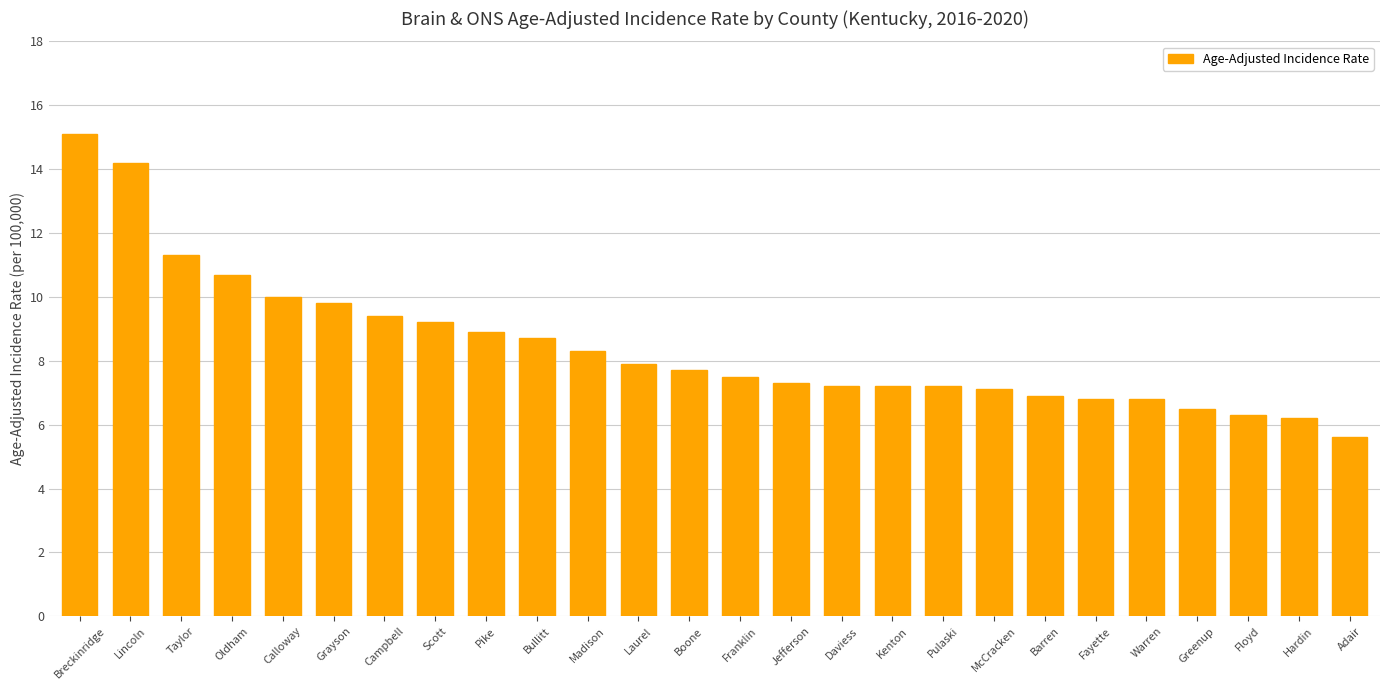

Reading left to right, what are all the values shown in this chart?

Breckinridge=15.1	Lincoln=14.2	Taylor=11.3	Oldham=10.7	Calloway=10.0	Grayson=9.8	Campbell=9.4	Scott=9.2	Pike=8.9	Bullitt=8.7	Madison=8.3	Laurel=7.9	Boone=7.7	Franklin=7.5	Jefferson=7.3	Daviess=7.2	Kenton=7.2	Pulaski=7.2	McCracken=7.1	Barren=6.9	Fayette=6.8	Warren=6.8	Greenup=6.5	Floyd=6.3	Hardin=6.2	Adair=5.6